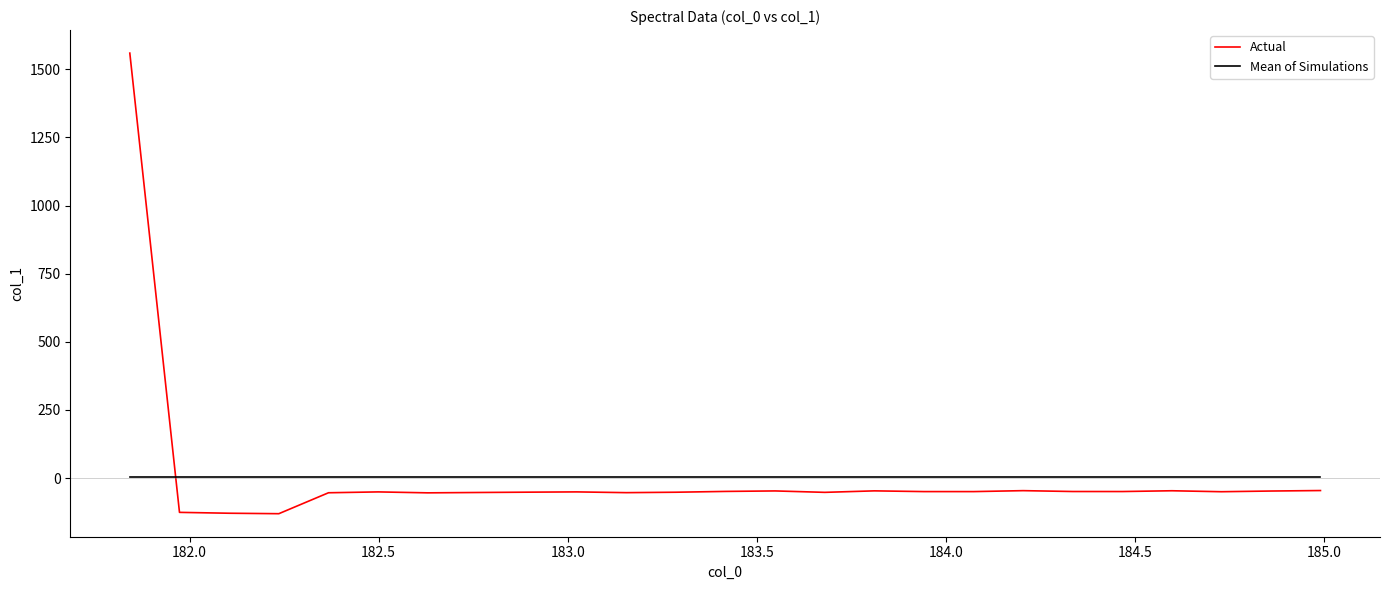

How many values in Actual are below zero?

24